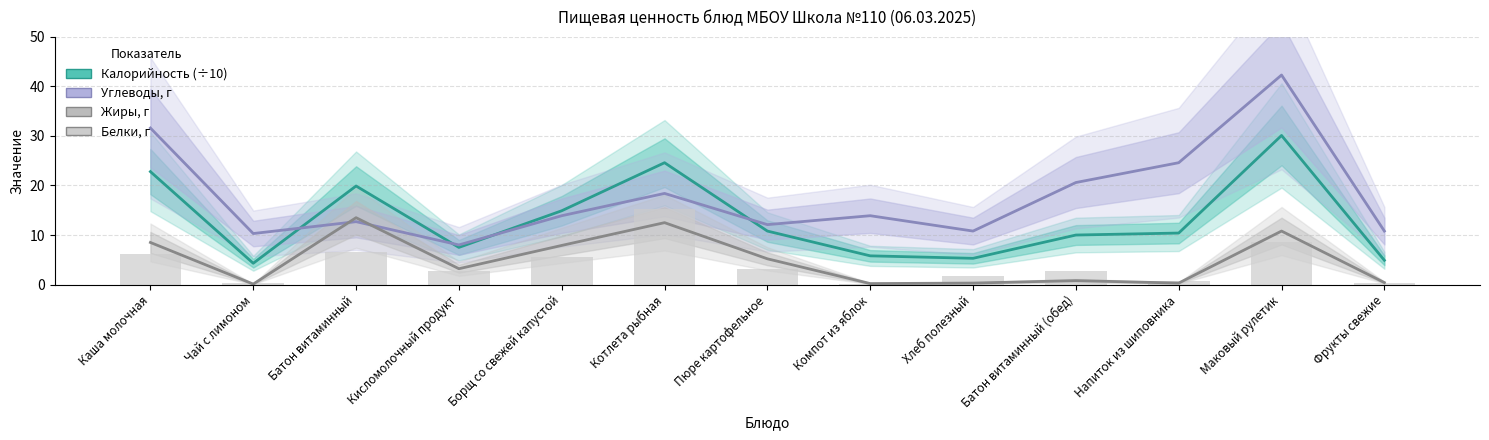

The Калорийность (÷10) series shows 7.5 at Кисломолочный продукт. True or false?

True